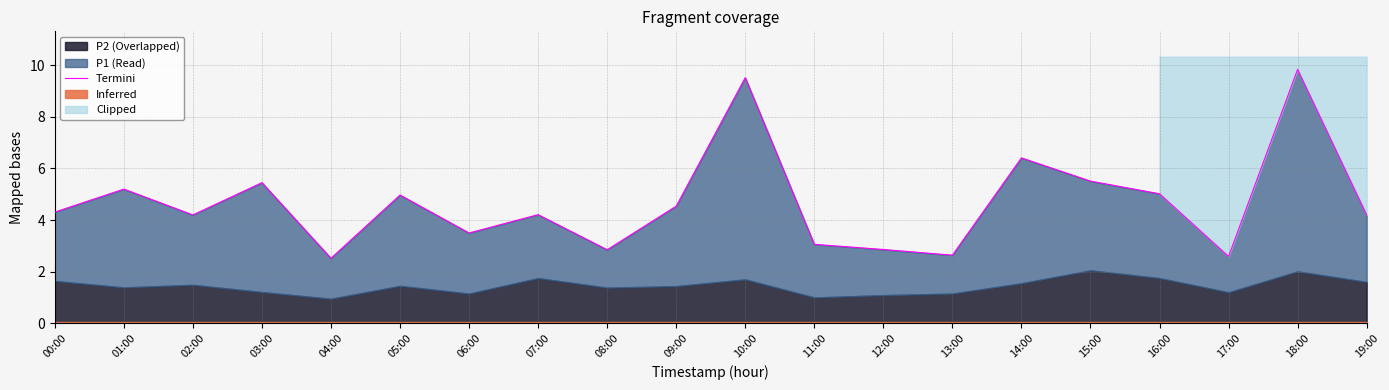

The value at 14:00 is 1.7. True or false?

False